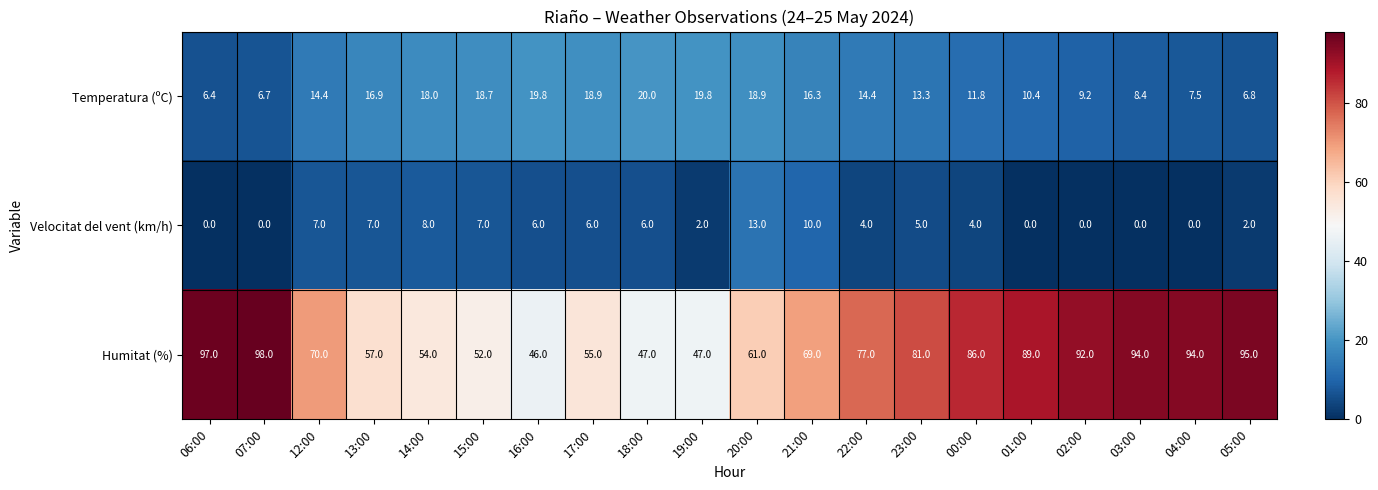

Which series has the largest total across all categories?

Humitat (%)